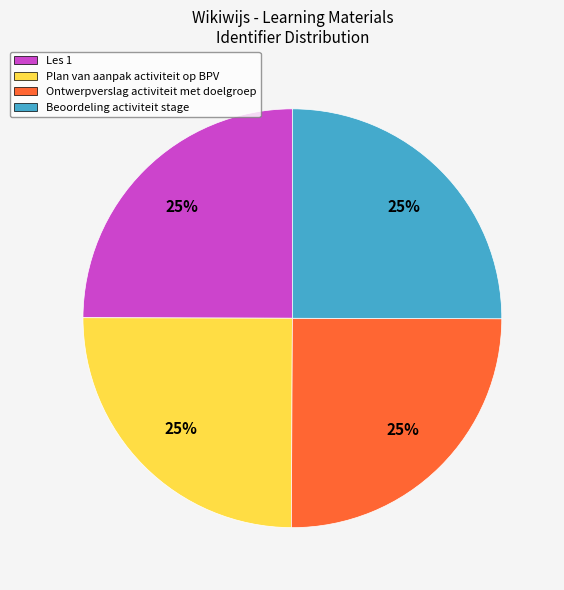

What percentage is the Plan van aanpak activiteit op BPV slice, to the nearest percent?

25%